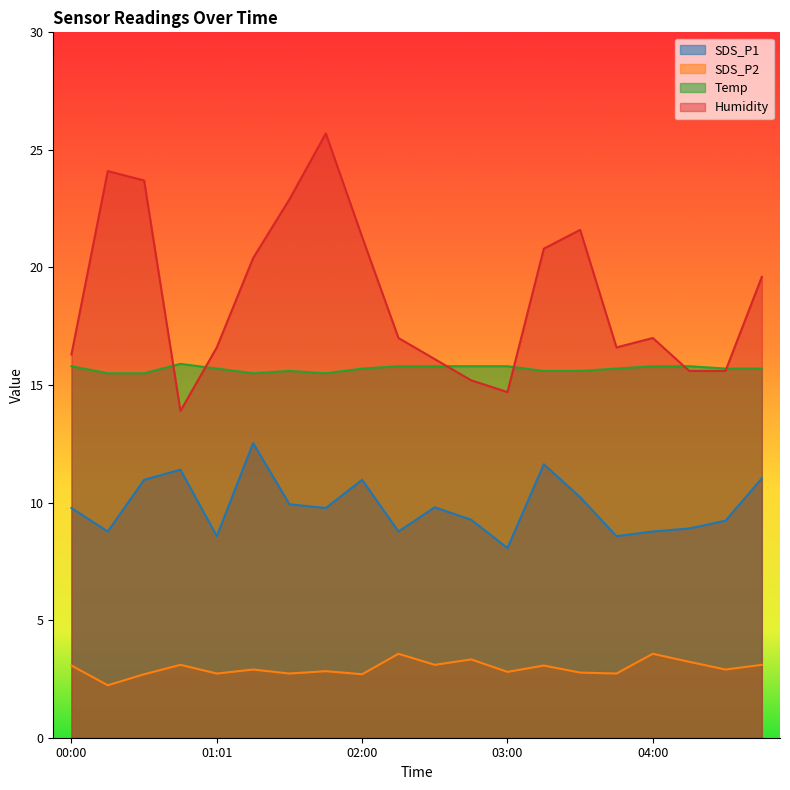

At which category does Humidity reach its first local valley?

00:46